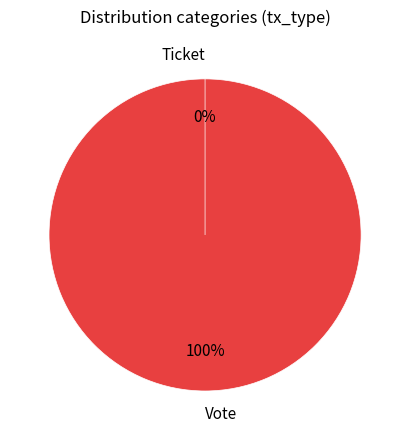

What percentage do Vote and Ticket together represent?

100.0%